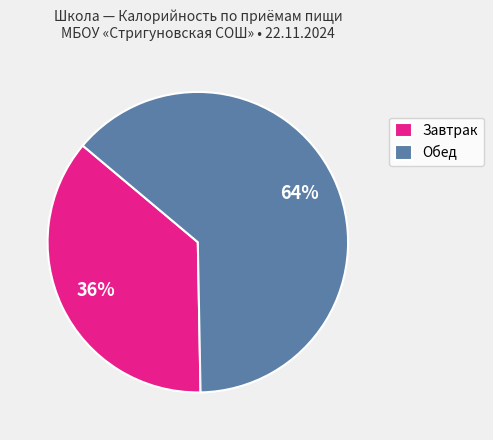

What percentage is the Обед slice, to the nearest percent?

64%